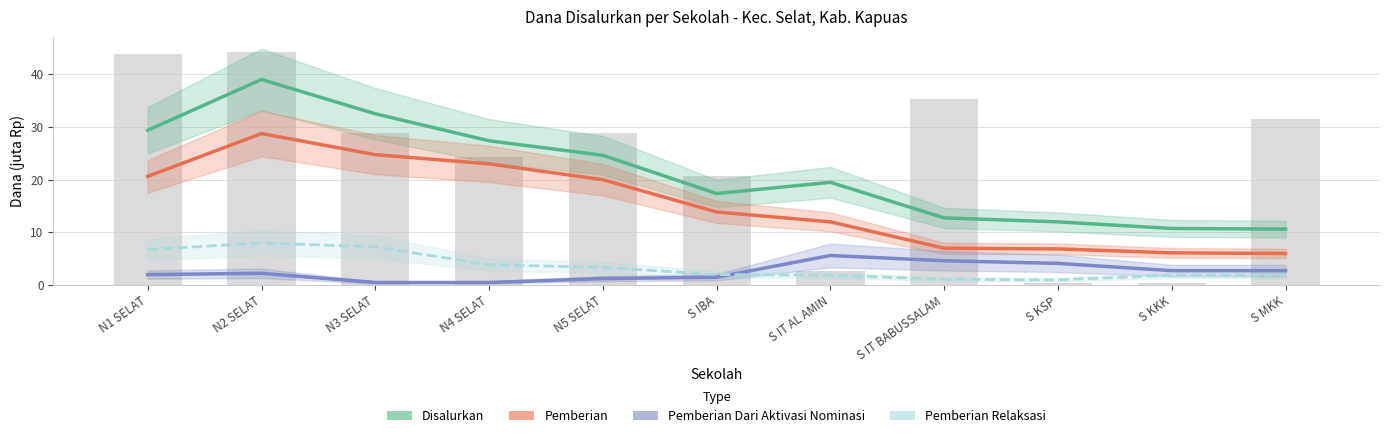

Reading left to right, list all the values displayed in this chart.

Disalurkan: N1 SELAT=29.4	N2 SELAT=39.0	N3 SELAT=32.5	N4 SELAT=27.4	N5 SELAT=24.6	S IBA=17.4	S IT AL AMIN=19.5	S IT BABUSSALAM=12.8	S KSP=12.0	S KKK=10.8	S MKK=10.6
Pemberian: N1 SELAT=20.6	N2 SELAT=28.8	N3 SELAT=24.8	N4 SELAT=23.0	N5 SELAT=20.0	S IBA=13.9	S IT AL AMIN=12.0	S IT BABUSSALAM=7.0	S KSP=6.9	S KKK=6.1	S MKK=6.0
Pemberian Dari Aktivasi Nominasi: N1 SELAT=2.0	N2 SELAT=2.2	N3 SELAT=0.5	N4 SELAT=0.5	N5 SELAT=1.2	S IBA=1.5	S IT AL AMIN=5.6	S IT BABUSSALAM=4.6	S KSP=4.1	S KKK=2.8	S MKK=2.8
Pemberian Relaksasi: N1 SELAT=6.8	N2 SELAT=8.0	N3 SELAT=7.2	N4 SELAT=3.9	N5 SELAT=3.4	S IBA=2.0	S IT AL AMIN=1.9	S IT BABUSSALAM=1.1	S KSP=1.0	S KKK=1.9	S MKK=1.9